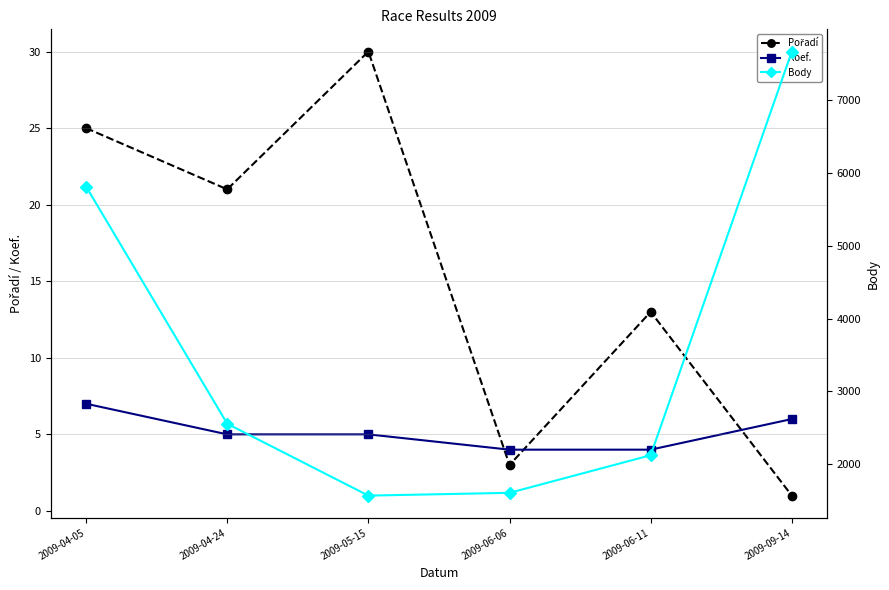

What is the sum of the Body values at 2009-09-14 and 2009-05-15?

9233